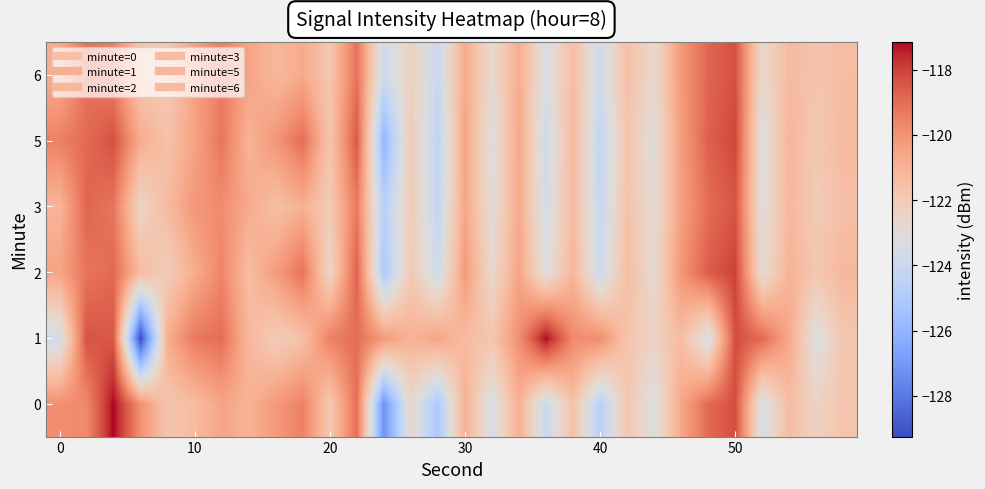

Which series has the largest total across all categories?

1